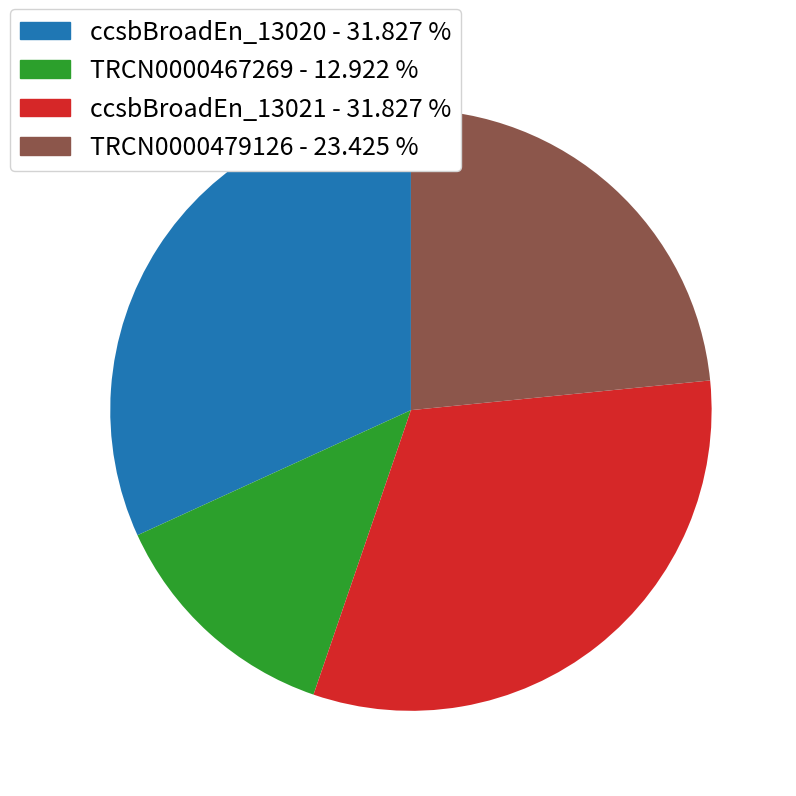

How many segments does this pie chart have?

4